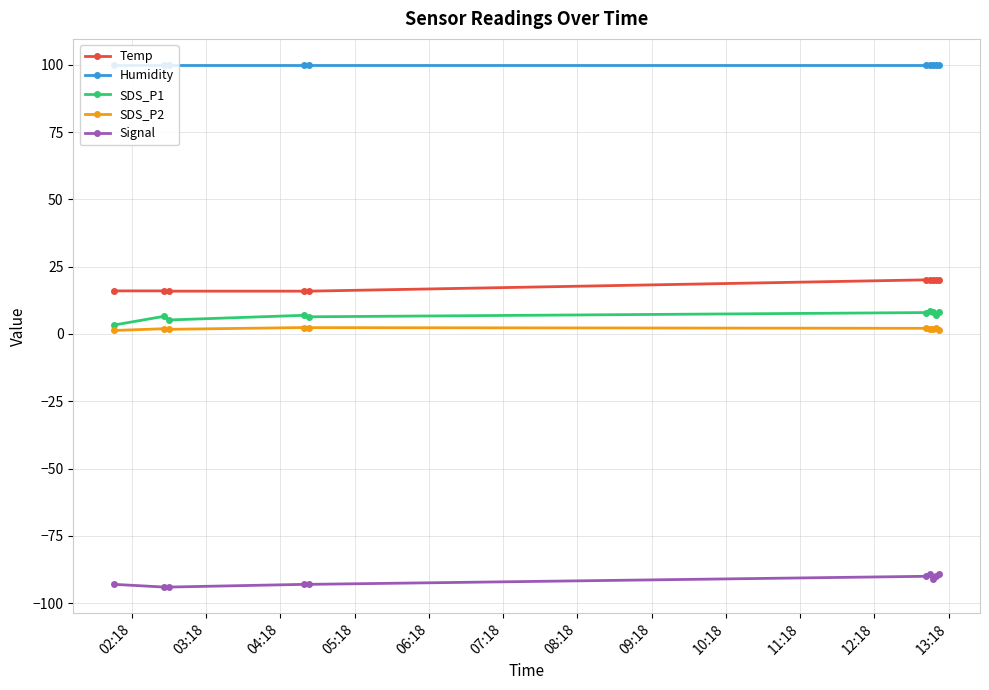

How many lines are shown in the chart?

5